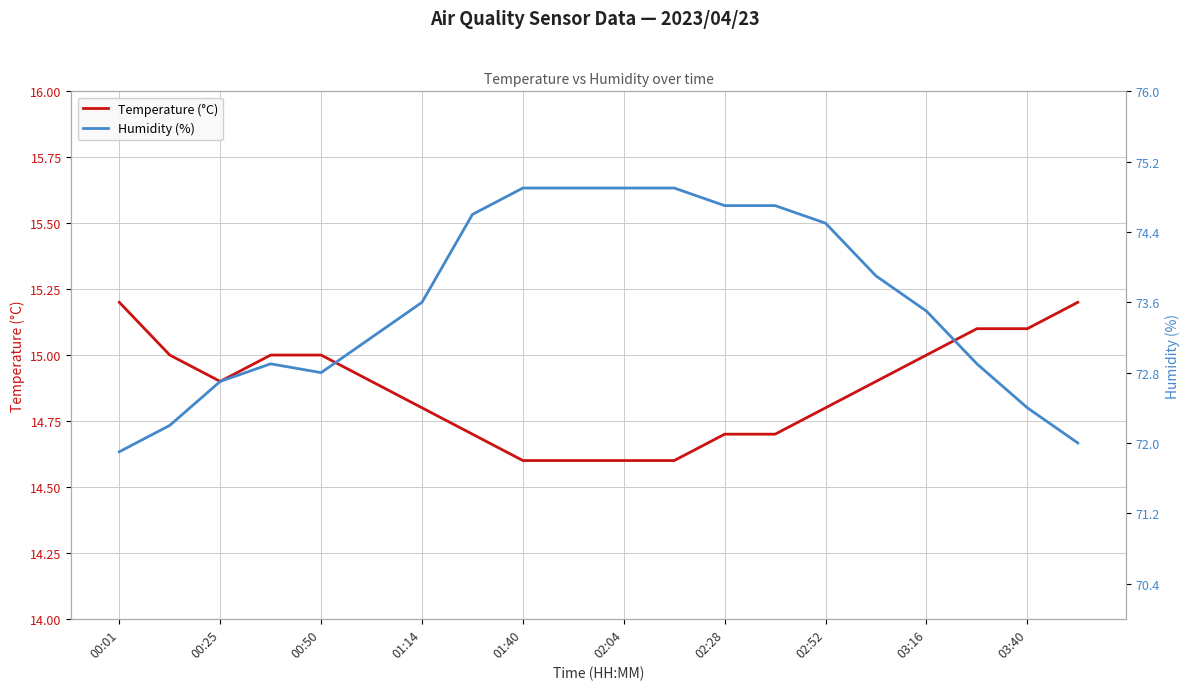

The Temperature (°C) series shows 14.6 at 01:40. True or false?

True